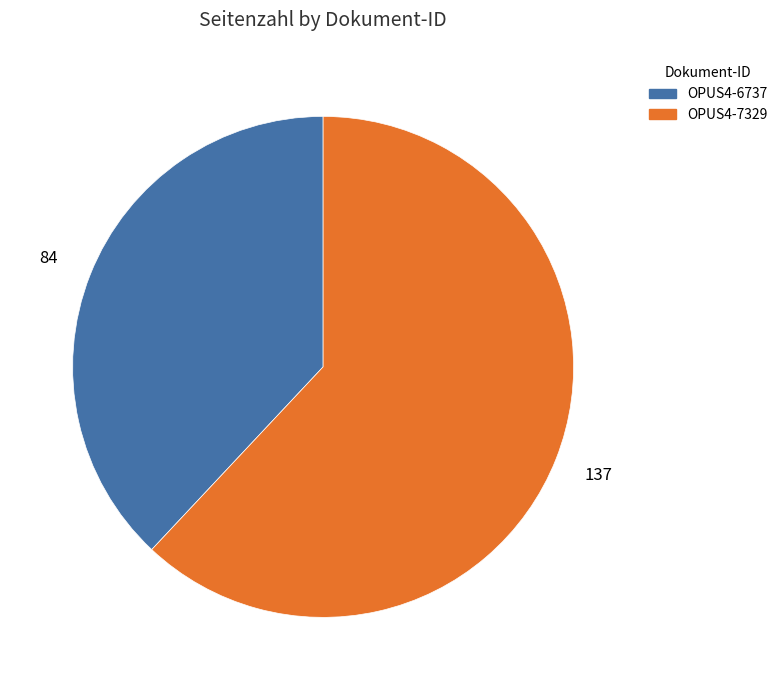

Which slice is the largest?

OPUS4-7329